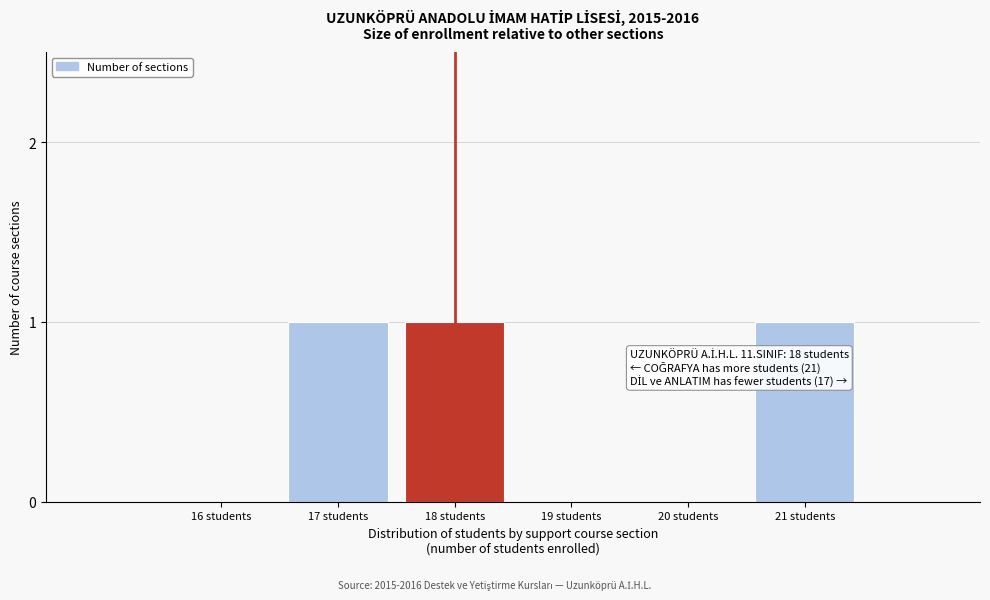

Reading left to right, what are all the values shown in this chart?

16 students=0	17 students=1	18 students=1	19 students=0	20 students=0	21 students=1